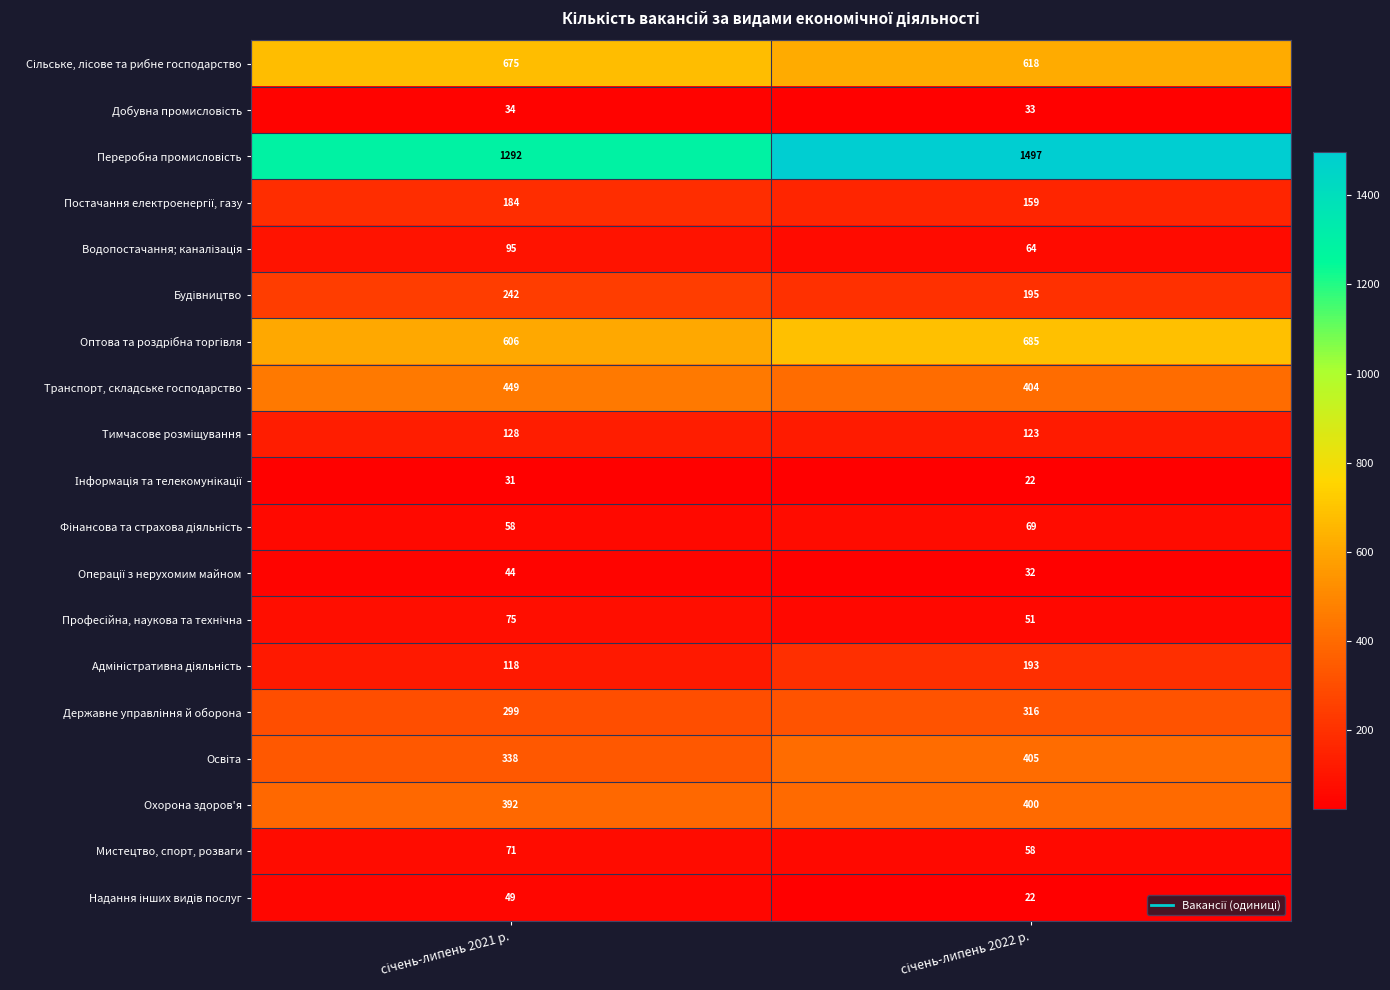

What is the minimum value shown in the chart?

22